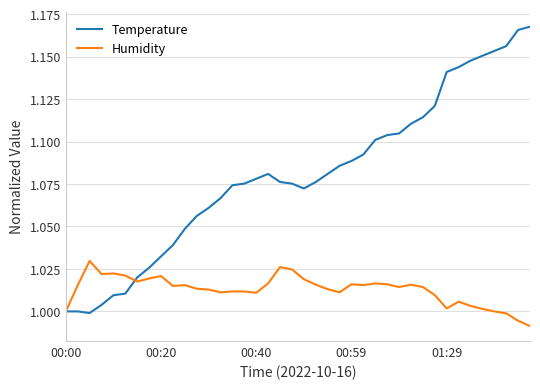

Which series has the largest range (max minus min)?

Temperature